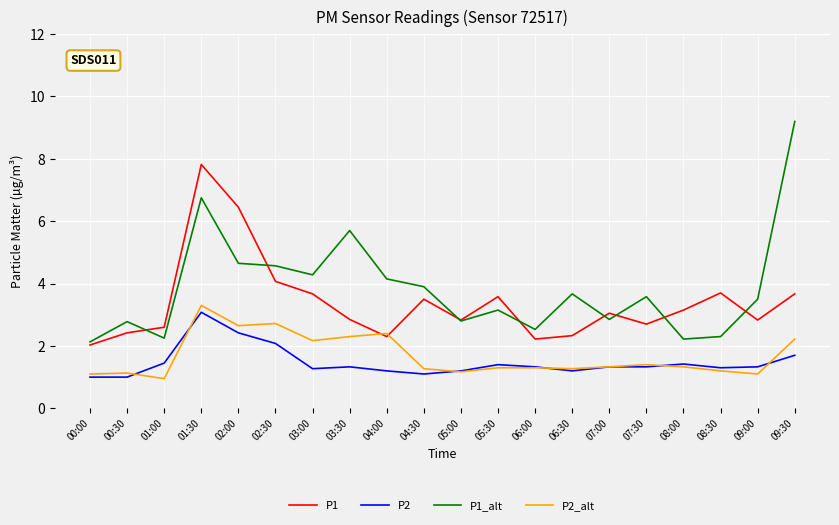

What is the difference between the highest and lowest values at 06:00?

1.2